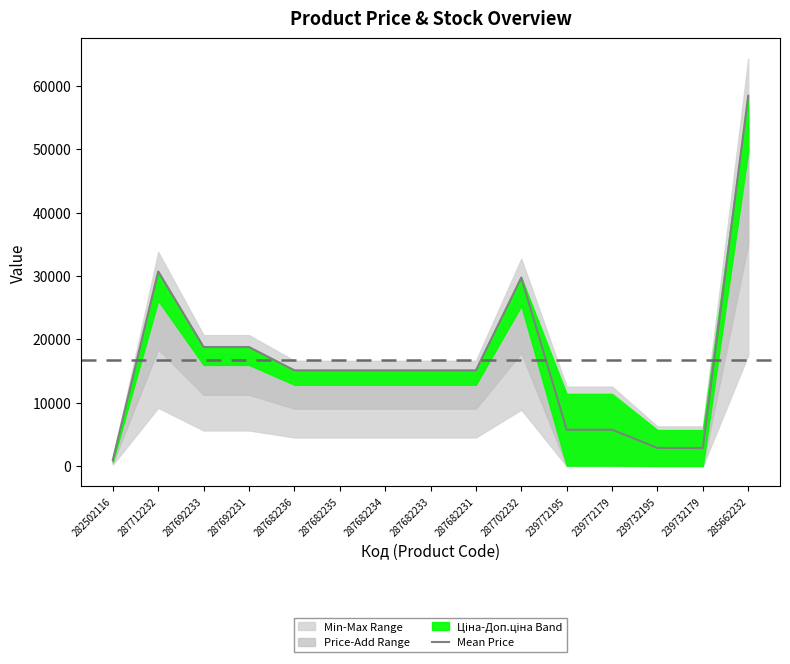

List the labels in order of value, smallest first.

282502116, 239732195, 239732179, 239772195, 239772179, 287682236, 287682235, 287682234, 287682233, 287682231, 287692233, 287692231, 287702232, 287712232, 285662232